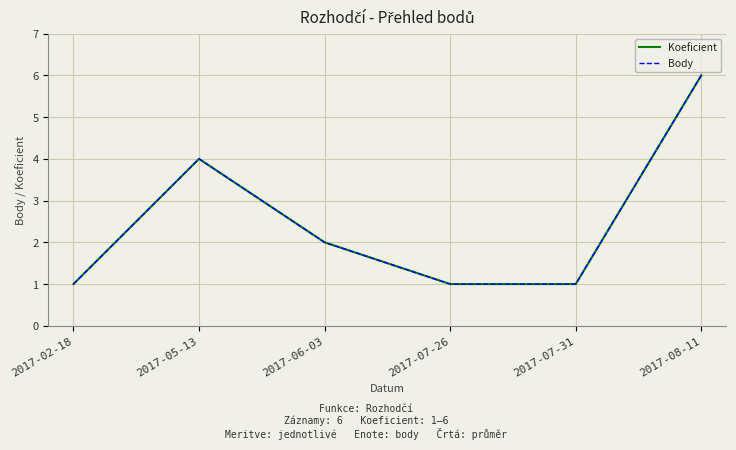

Is this an area chart (filled region under the line)?

No